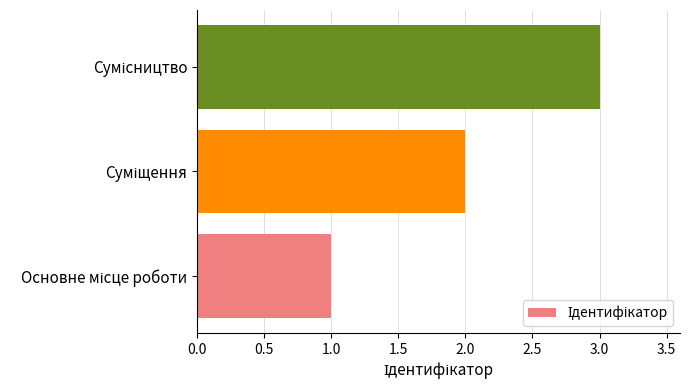

Count the values in the range 1 to 3.

3